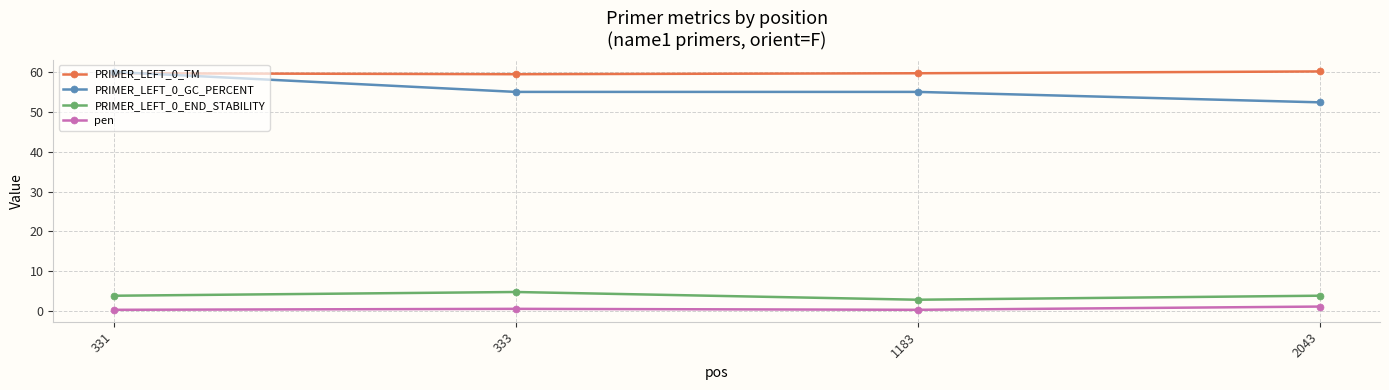

At 333, list the series in order from smallest to largest.

pen, PRIMER_LEFT_0_END_STABILITY, PRIMER_LEFT_0_GC_PERCENT, PRIMER_LEFT_0_TM